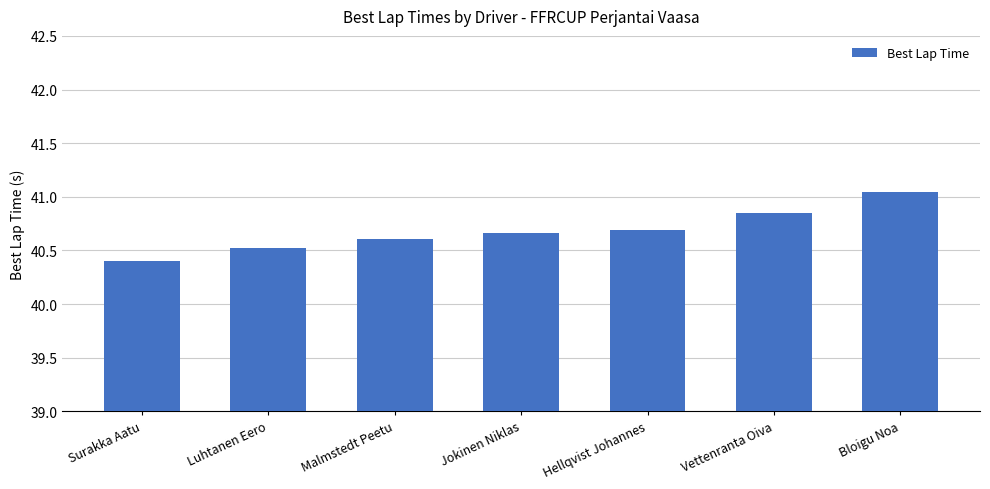

What is the sum of all values?

284.8